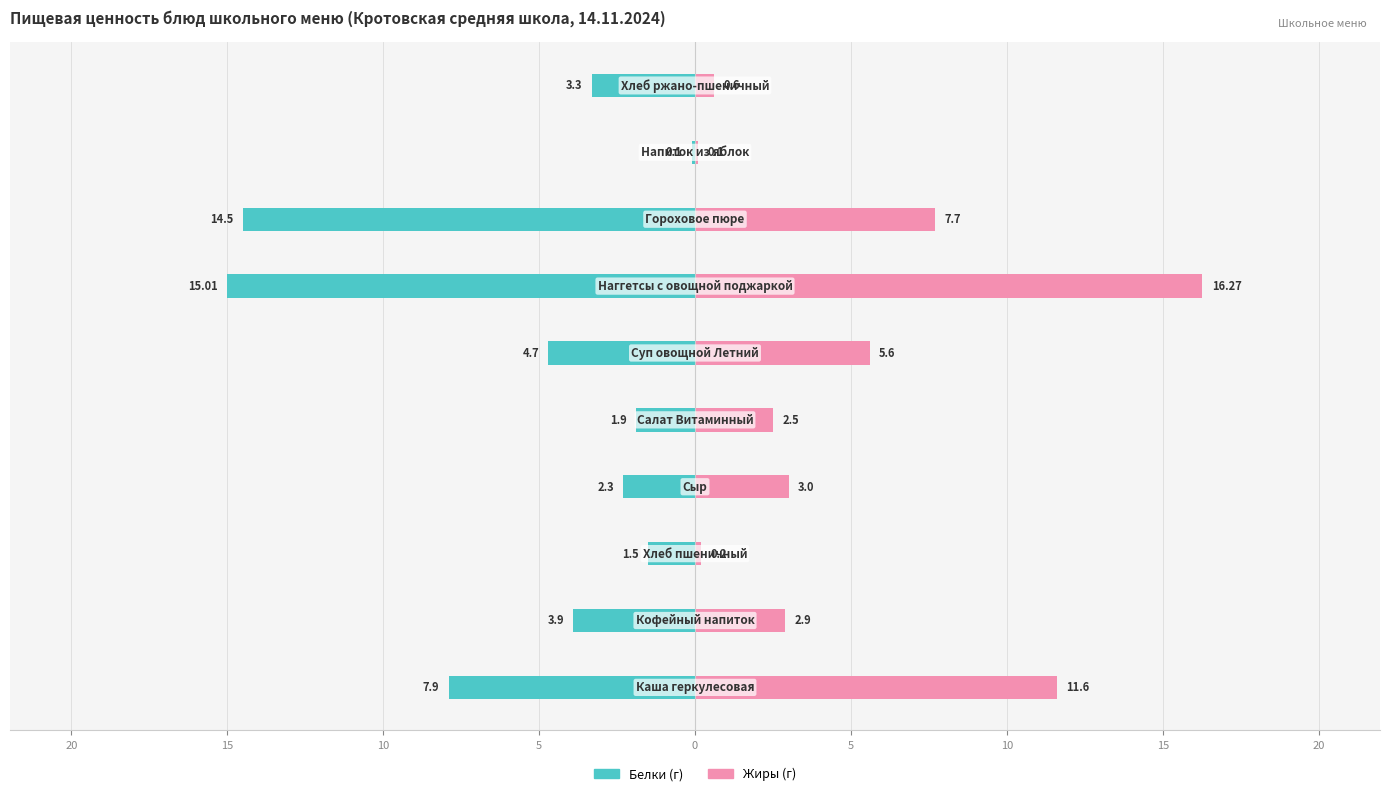

What is the difference between the maximum and minimum values in the Жиры series?

16.2